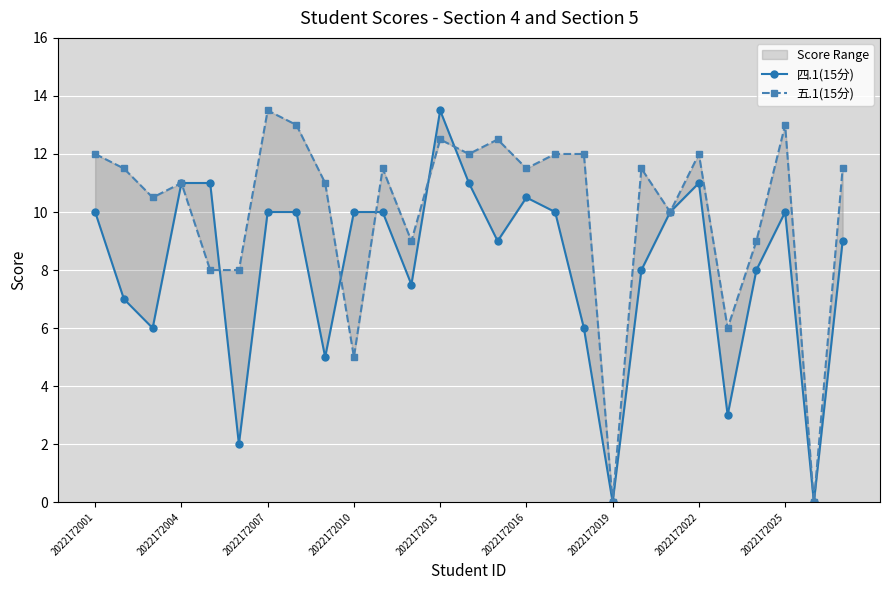

True or false: 四.1(15分) has more than 0 points higher than both neighbors.

True